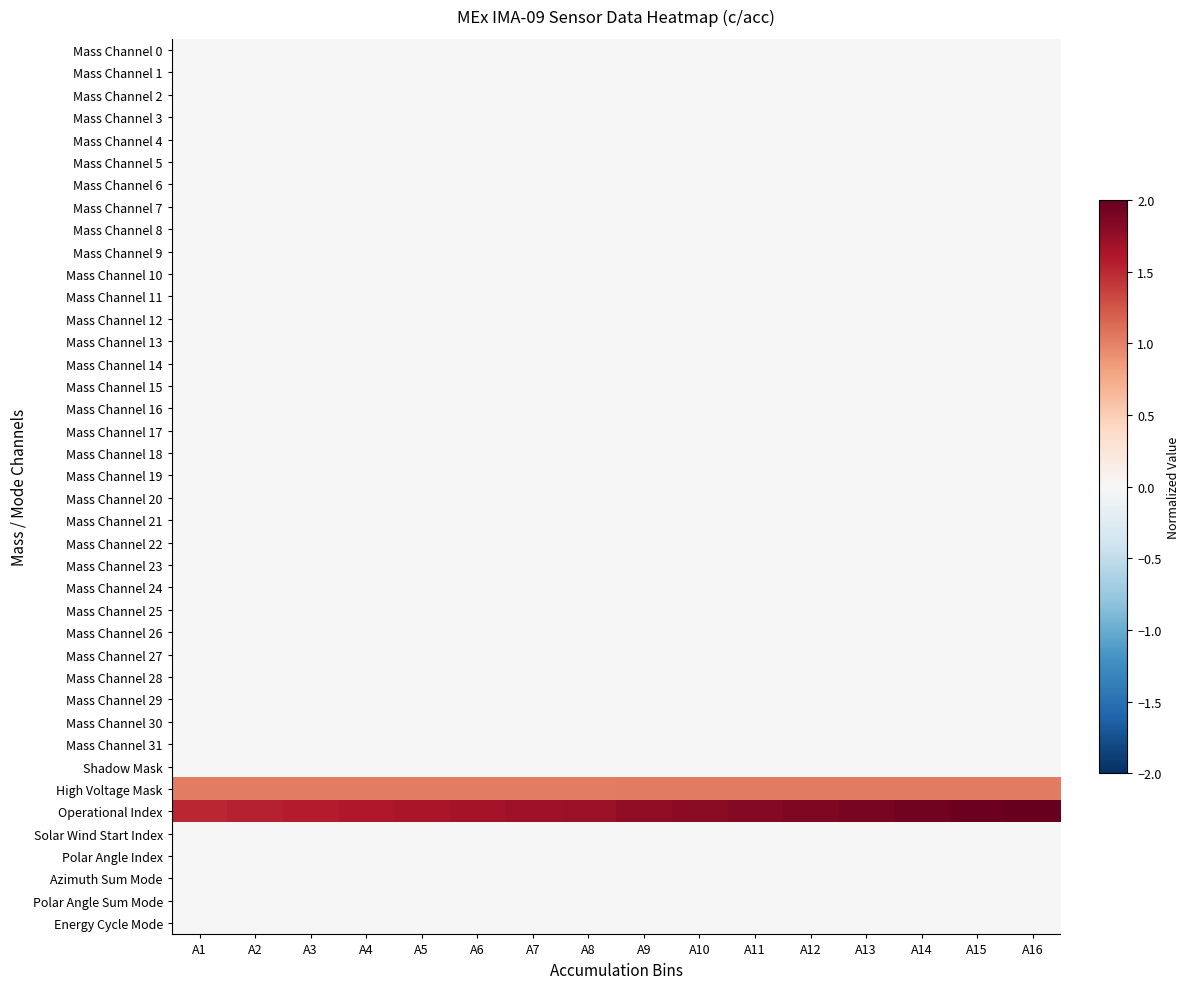

What is the spread (max minus min) of values at A14?

1.9